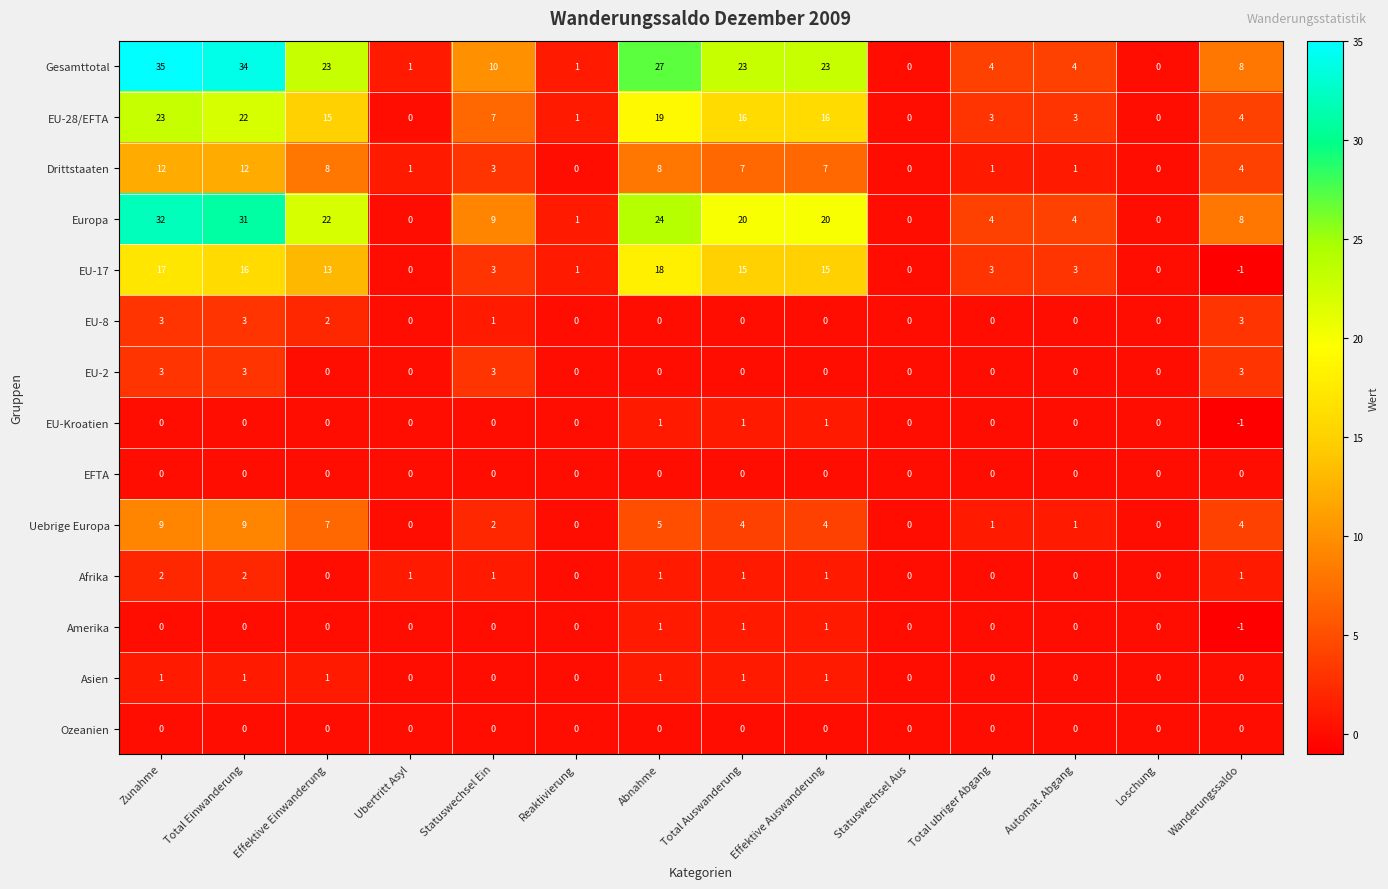

What is the sum of the EU-17 values at Abnahme and Wanderungssaldo?

17